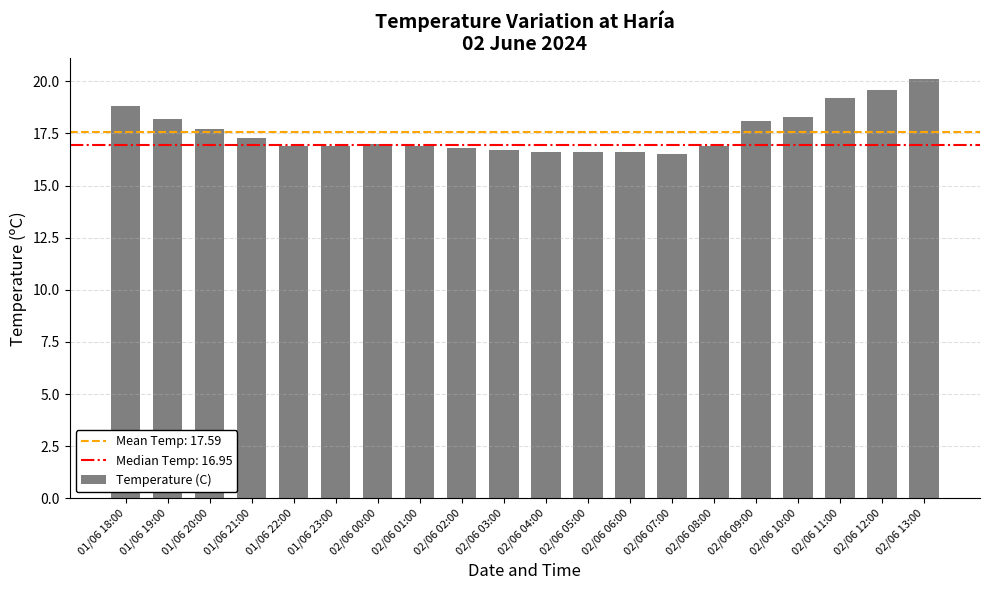

What is the minimum value shown in the chart?

16.5